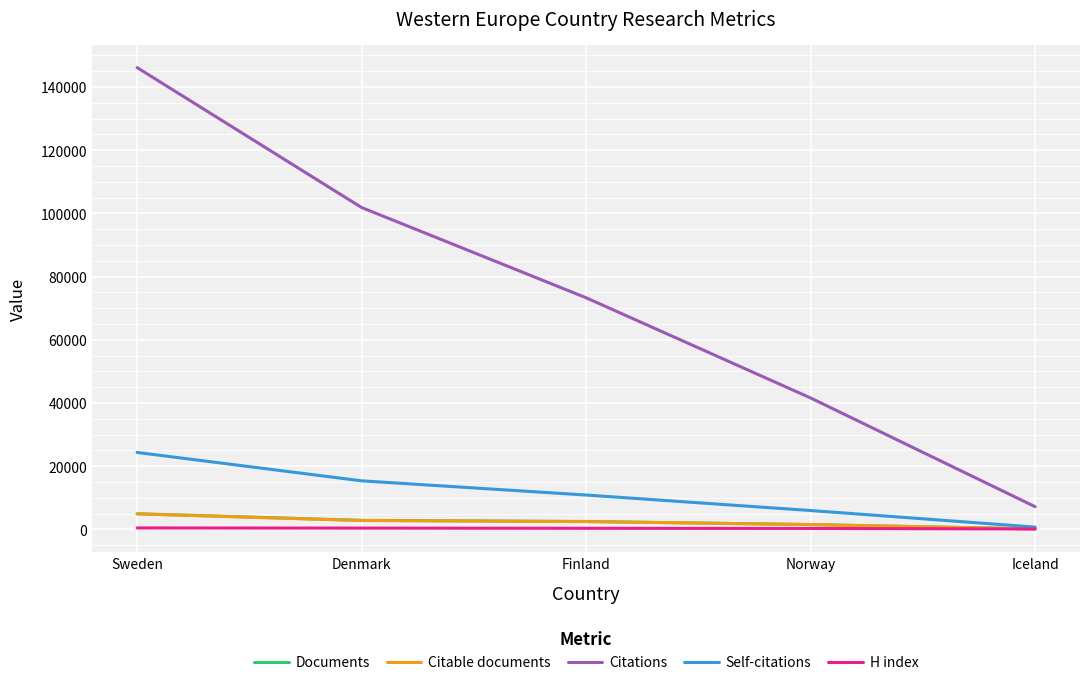

At which category does the chart reach its peak across all series?

Sweden